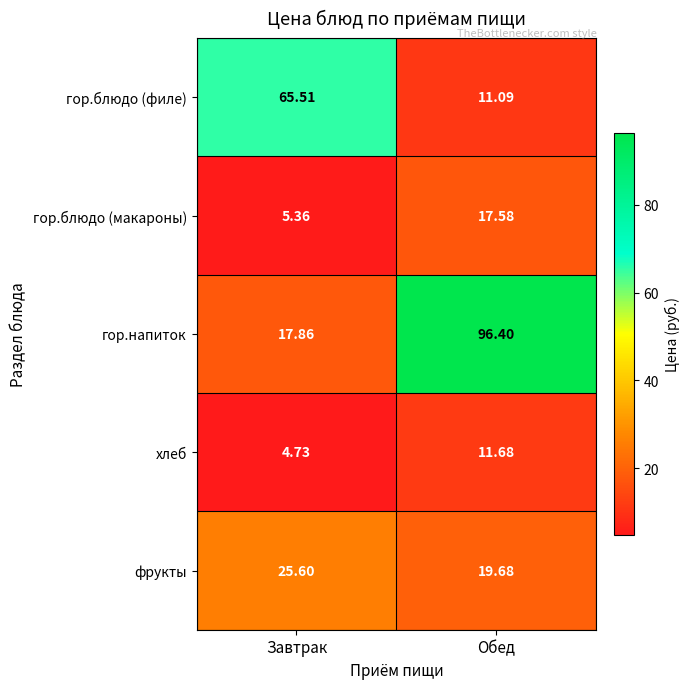

Which series has the widest spread of values?

гор.напиток